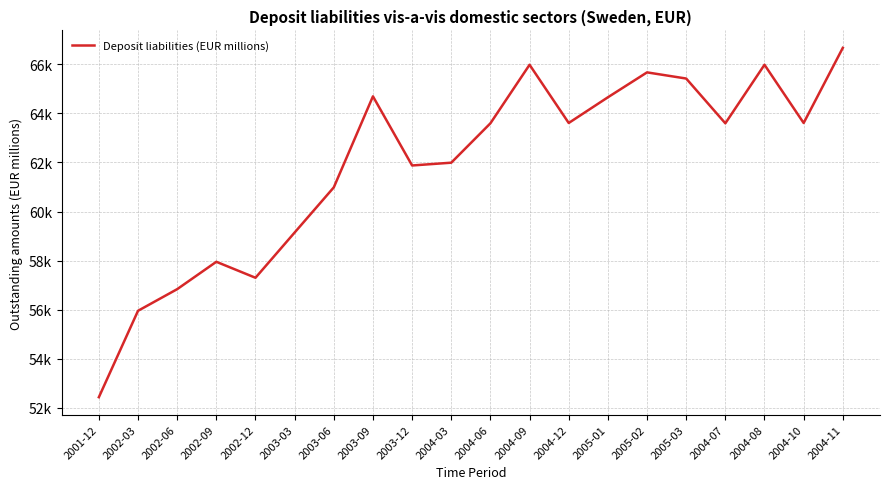

At which category does the chart reach its peak across all series?

2004-11